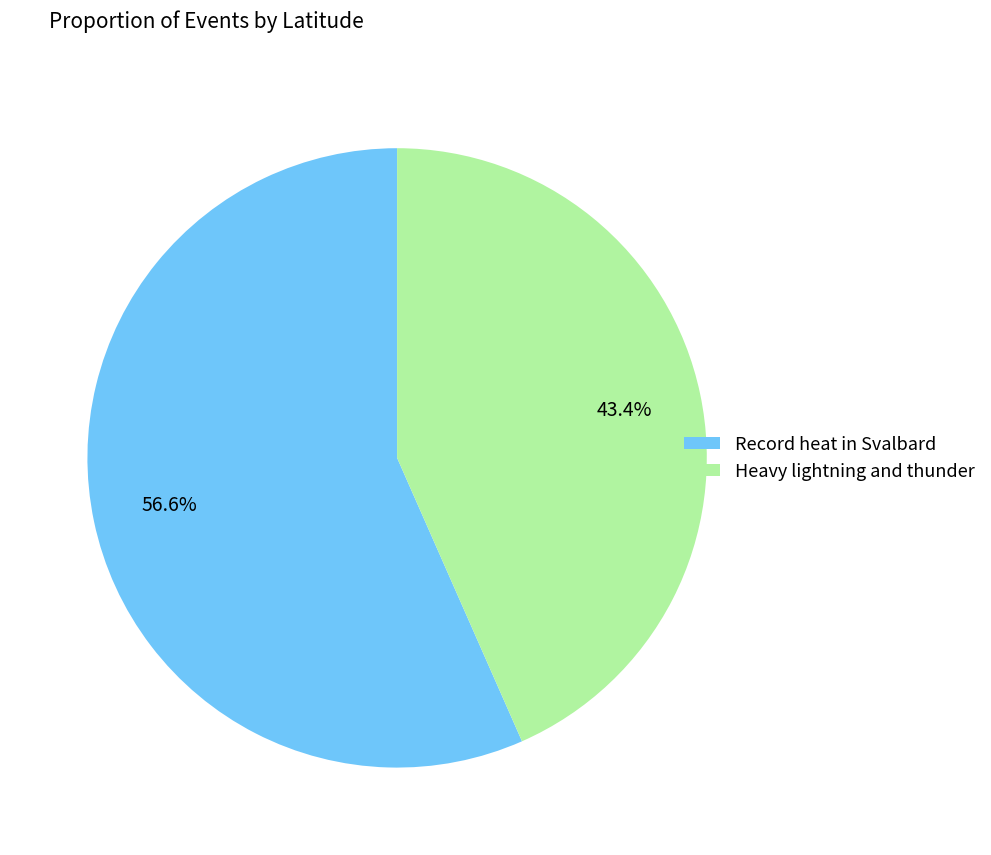

What is the majority slice?

Record heat in Svalbard